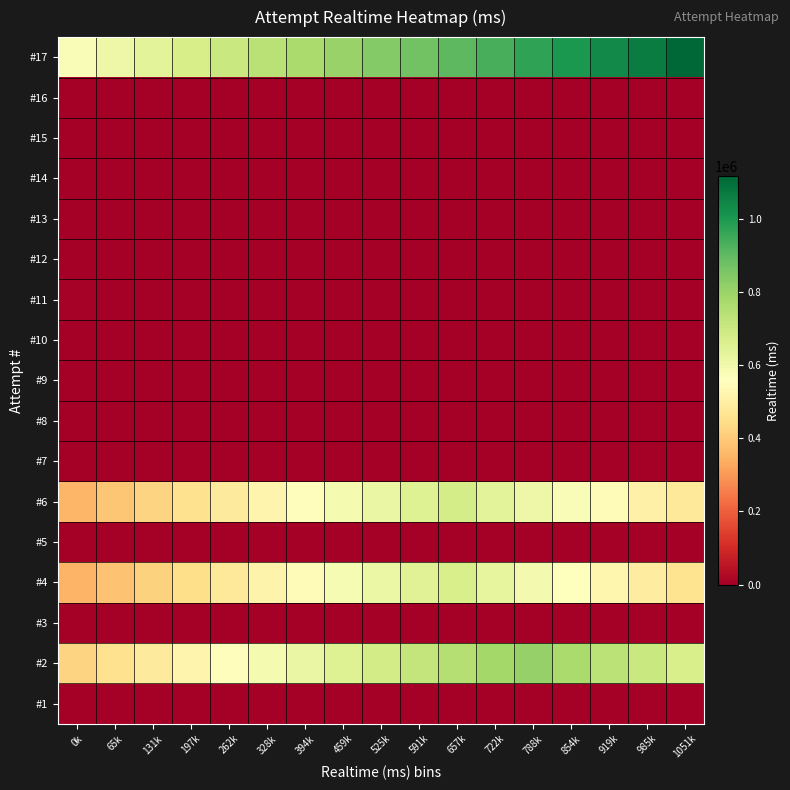

List the series in order of their peak value, highest first.

#17, #2, #6, #4, #11, #1, #3, #5, #7, #8, #9, #10, #12, #13, #14, #15, #16